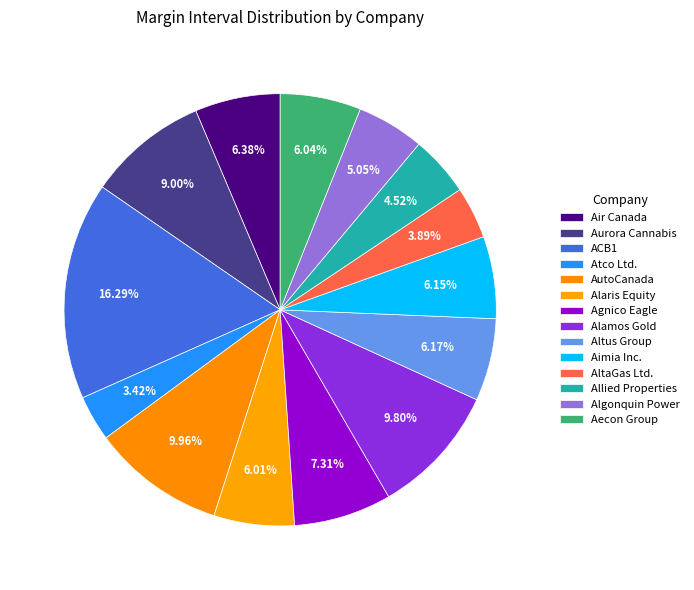

Count the number of slices in the pie.

14